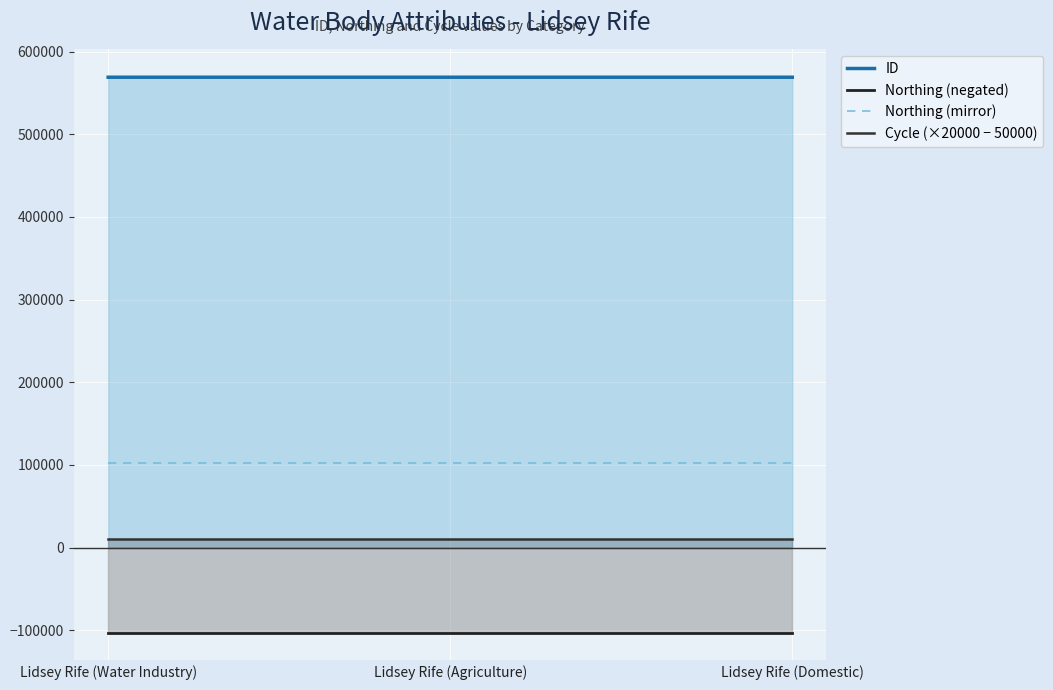

How many lines are shown in the chart?

4